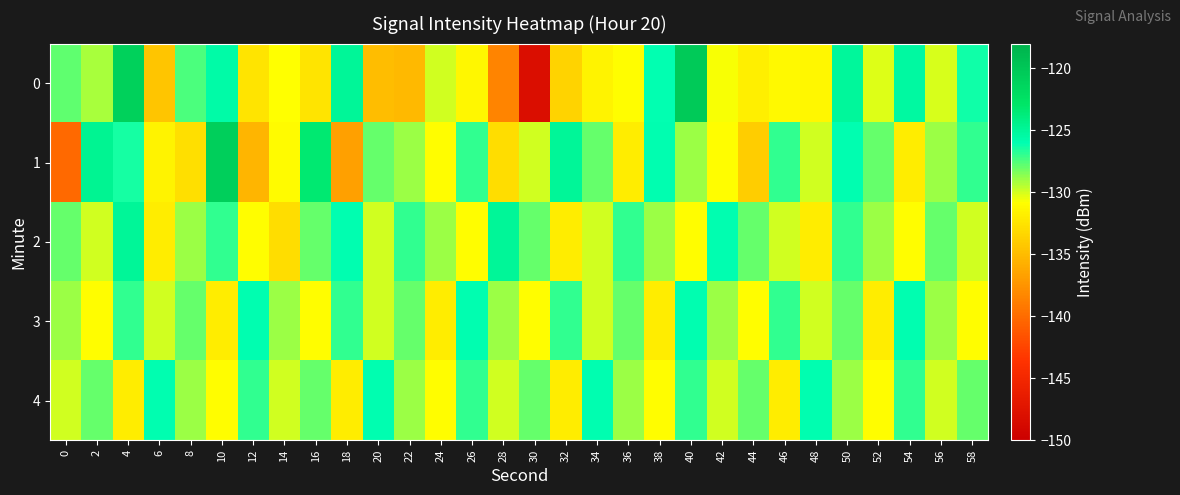

Reading left to right, list all the values displayed in this chart.

0: 0=-127.9	2=-129.2	4=-121.0	6=-134.5	8=-127.5	10=-125.5	12=-132.5	14=-130.8	16=-132.5	18=-124.9	20=-135.0	22=-135.1	24=-130.0	26=-131.4	28=-138.5	30=-148.2	32=-133.6	34=-131.6	36=-130.9	38=-126.1	40=-120.3	42=-130.7	44=-131.9	46=-131.2	48=-131.3	50=-125.0	52=-130.1	54=-125.4	56=-130.0	58=-126.3
1: 0=-140.2	2=-124.7	4=-126.5	6=-131.6	8=-132.8	10=-120.9	12=-135.5	14=-131.1	16=-123.4	18=-136.7	20=-128.0	22=-129.0	24=-131.0	26=-127.0	28=-133.0	30=-130.0	32=-125.0	34=-128.0	36=-132.0	38=-126.0	40=-129.0	42=-131.0	44=-134.0	46=-127.0	48=-130.0	50=-126.0	52=-128.0	54=-132.0	56=-129.0	58=-127.0
2: 0=-128.0	2=-130.0	4=-125.0	6=-132.0	8=-129.0	10=-127.0	12=-131.0	14=-133.0	16=-128.0	18=-126.0	20=-130.0	22=-127.0	24=-129.0	26=-131.0	28=-125.0	30=-128.0	32=-132.0	34=-130.0	36=-127.0	38=-129.0	40=-131.0	42=-126.0	44=-128.0	46=-130.0	48=-132.0	50=-127.0	52=-129.0	54=-131.0	56=-128.0	58=-130.0
3: 0=-129.0	2=-131.0	4=-127.0	6=-130.0	8=-128.0	10=-132.0	12=-126.0	14=-129.0	16=-131.0	18=-127.0	20=-130.0	22=-128.0	24=-132.0	26=-126.0	28=-129.0	30=-131.0	32=-127.0	34=-130.0	36=-128.0	38=-132.0	40=-126.0	42=-129.0	44=-131.0	46=-127.0	48=-130.0	50=-128.0	52=-132.0	54=-126.0	56=-129.0	58=-131.0
4: 0=-130.0	2=-128.0	4=-132.0	6=-126.0	8=-129.0	10=-131.0	12=-127.0	14=-130.0	16=-128.0	18=-132.0	20=-126.0	22=-129.0	24=-131.0	26=-127.0	28=-130.0	30=-128.0	32=-132.0	34=-126.0	36=-129.0	38=-131.0	40=-127.0	42=-130.0	44=-128.0	46=-132.0	48=-126.0	50=-129.0	52=-131.0	54=-127.0	56=-130.0	58=-128.0